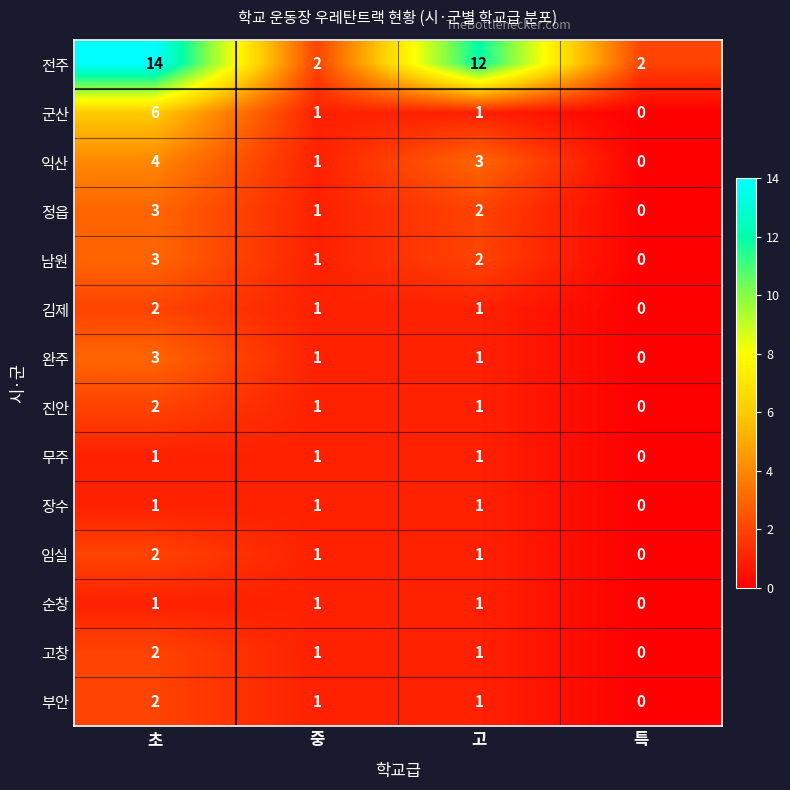

True or false: 진안 has a value of 0 at 특.

True